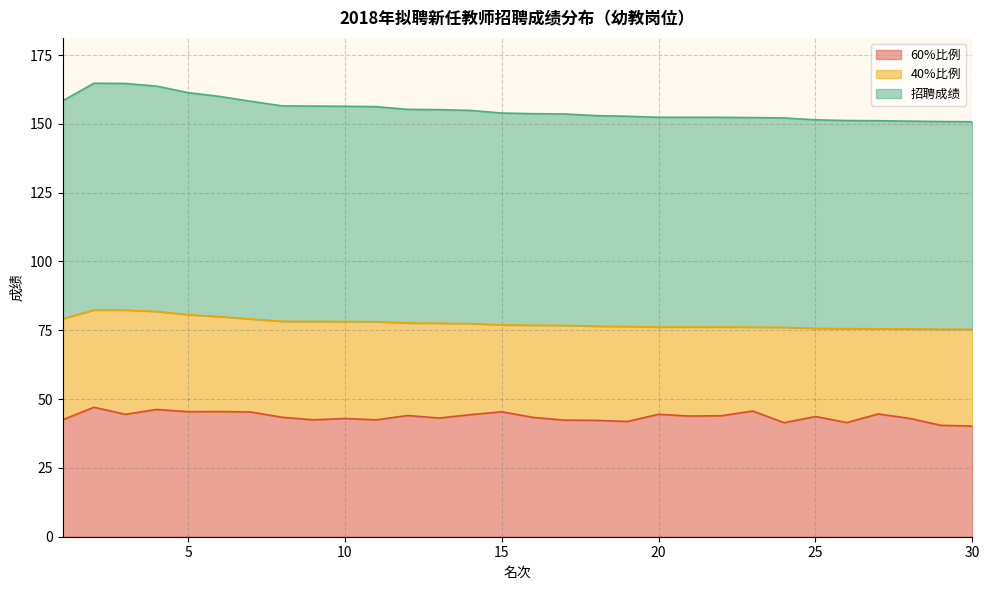

In 60%比例, how many points are higher than both neighbors (excluding endpoints)?

10